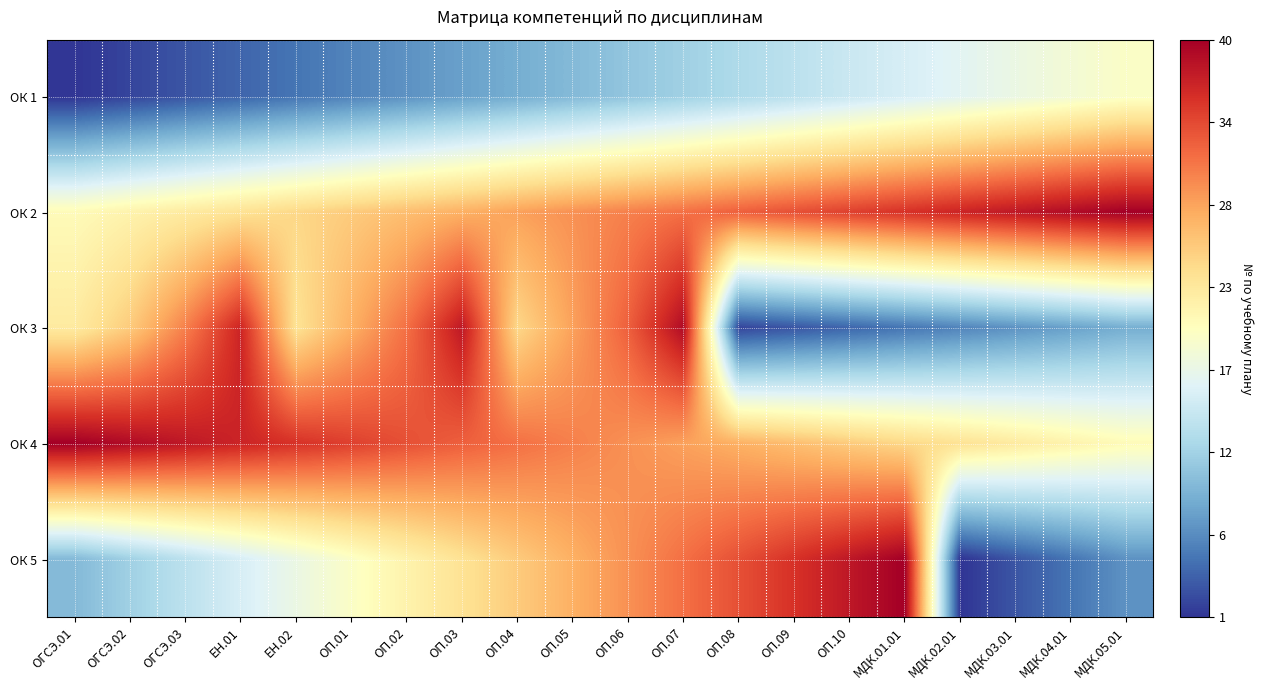

Between ОП.02 and ОП.05, which series saw the biggest shift?

ОК 5